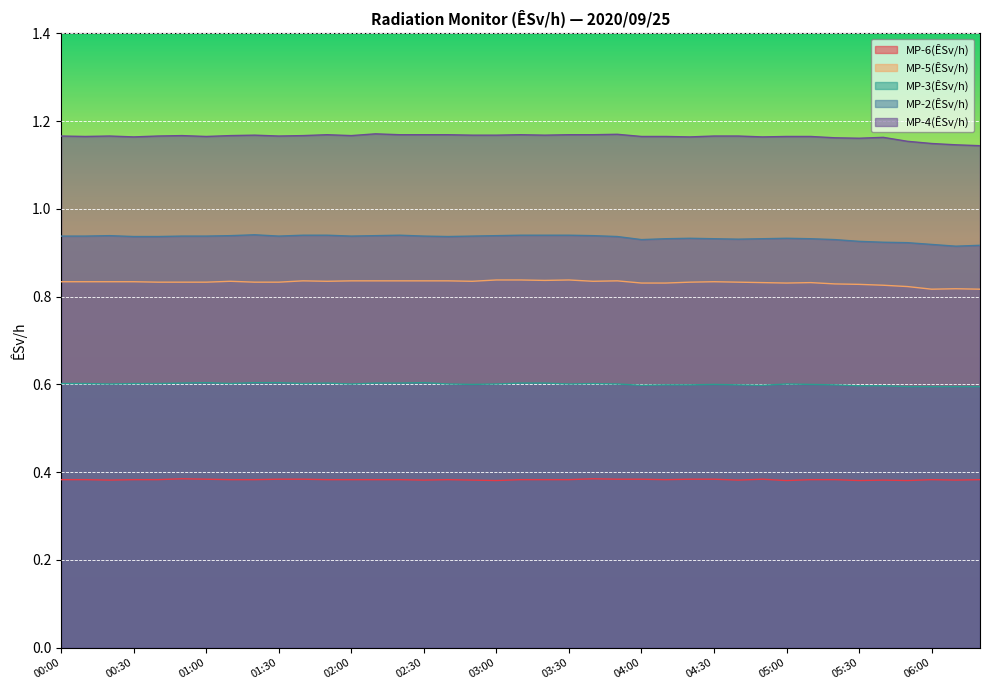

True or false: MP-6(ÊSv/h) and MP-5(ÊSv/h) intersect in this chart.

False